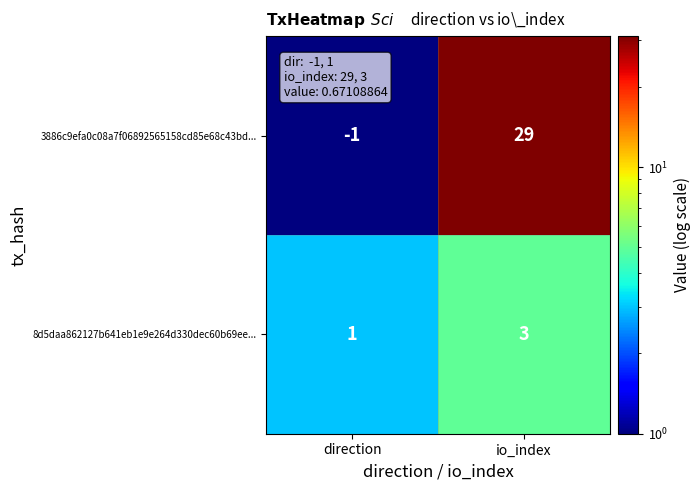

At how many categories does at least one series exceed 13?

1